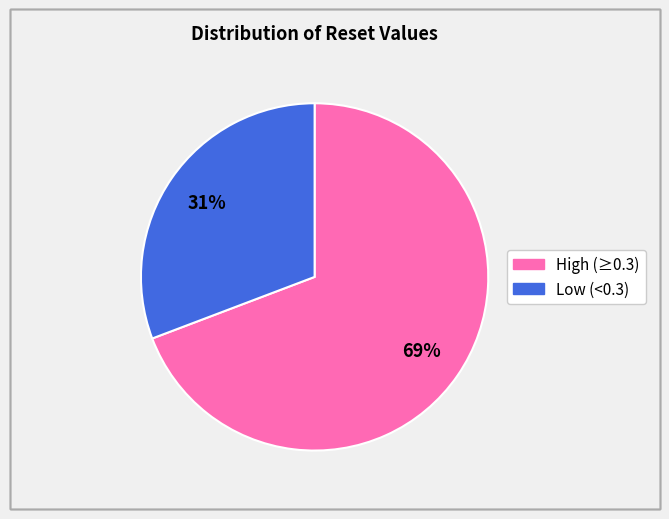

To the nearest percent, what is the difference between the largest and smallest slice percentages?

38%